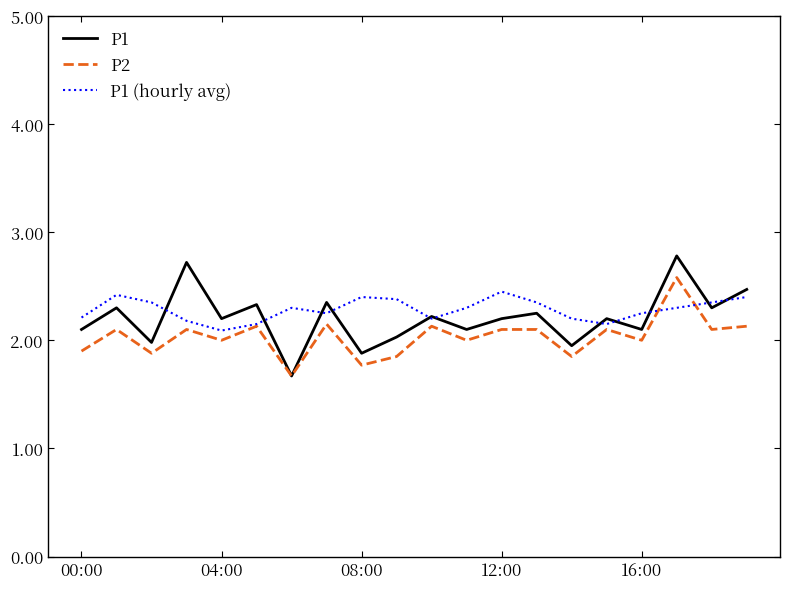

What is the lowest value of the P2 series?

1.7